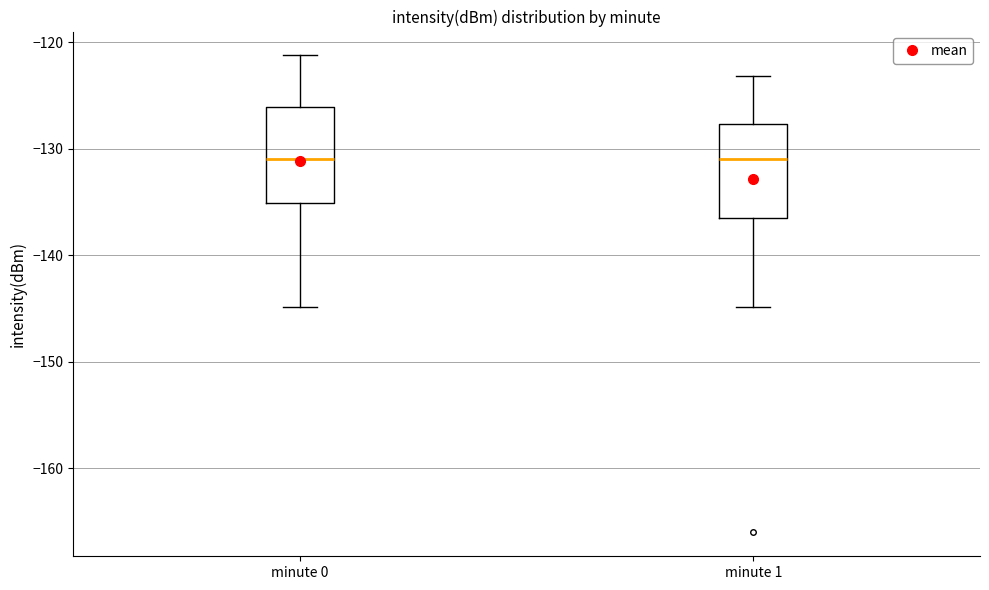

Reading left to right, read every box against the y-axis: the position of its median line, the range the box covers, and the ends of its whiskers. The values are not printed on the chart, so give them approximately, as read against the axis.

minute 0: median -131, box -135 to -126, whiskers -145 to -121
minute 1: median -131, box -137 to -128, whiskers -145 to -123